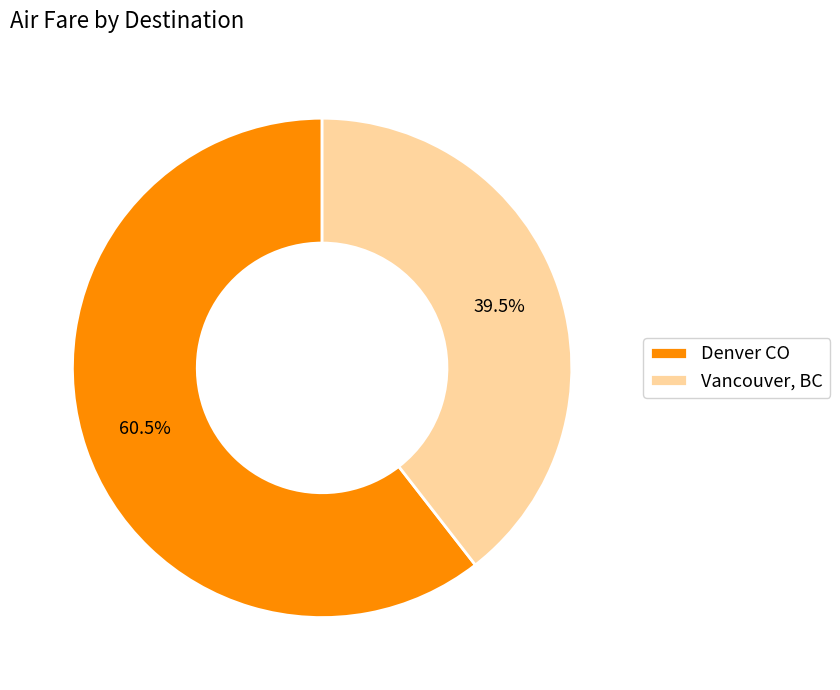

Is there any slice that represents more than half of the pie?

Yes